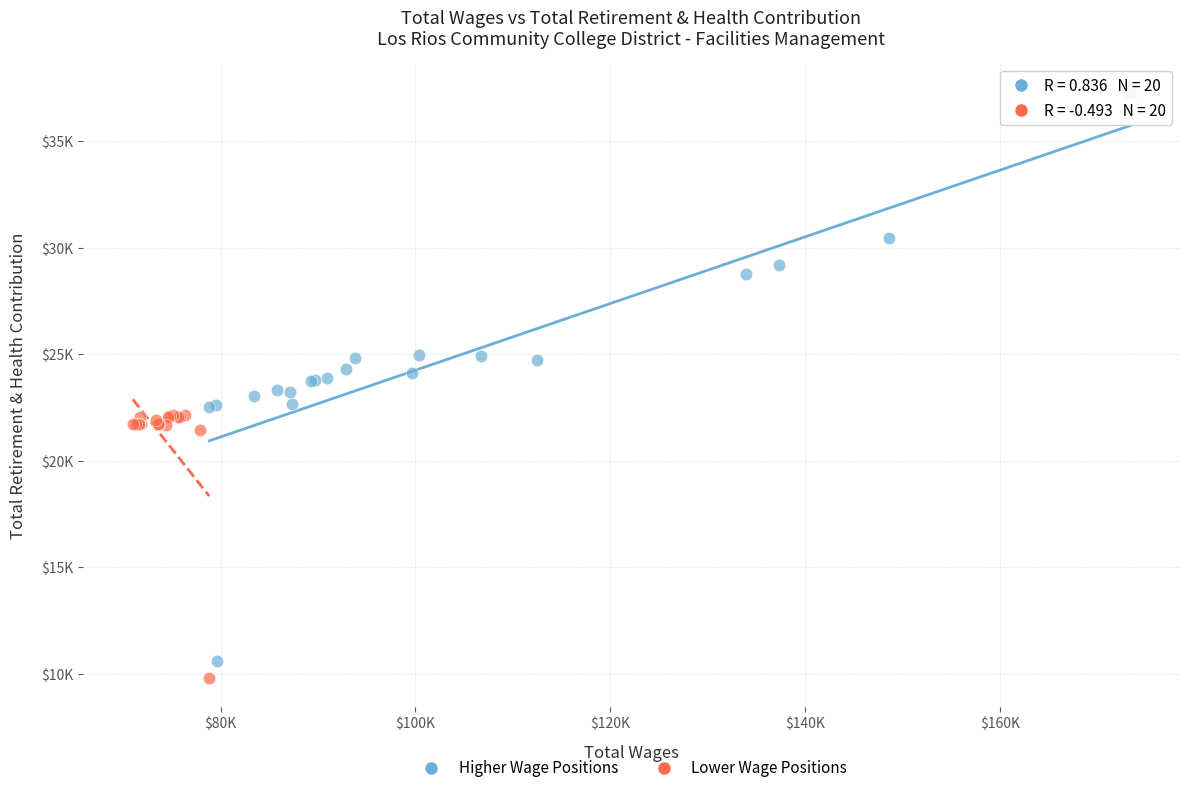

What are all the series names shown in the legend?

Higher Wage Positions, Lower Wage Positions